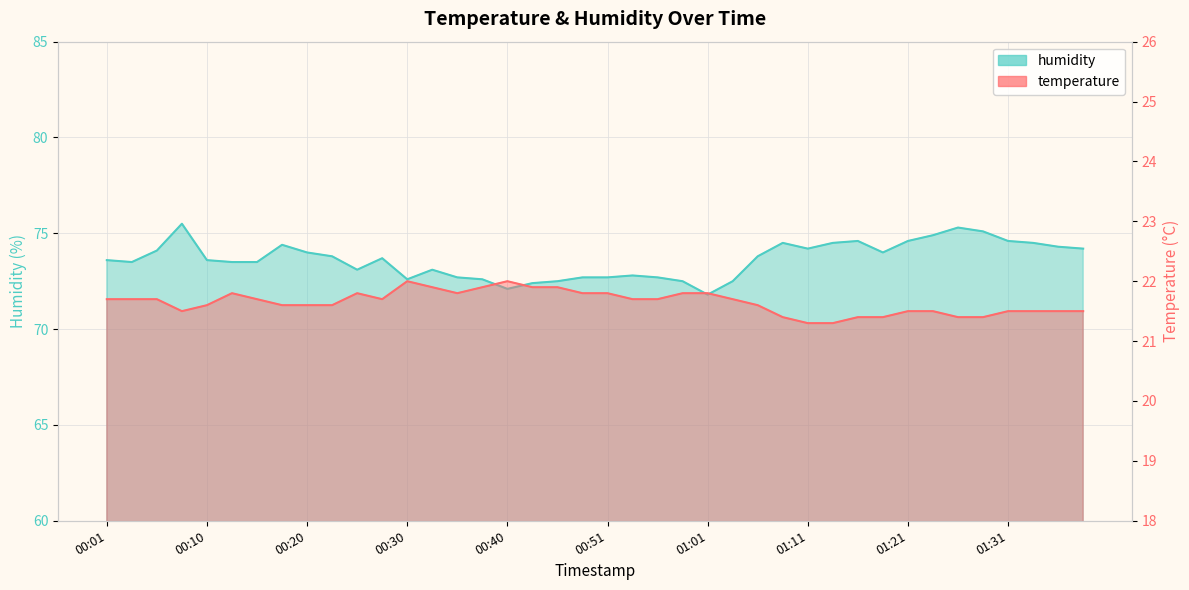

The value of humidity at 00:08 is 75.5. True or false?

True